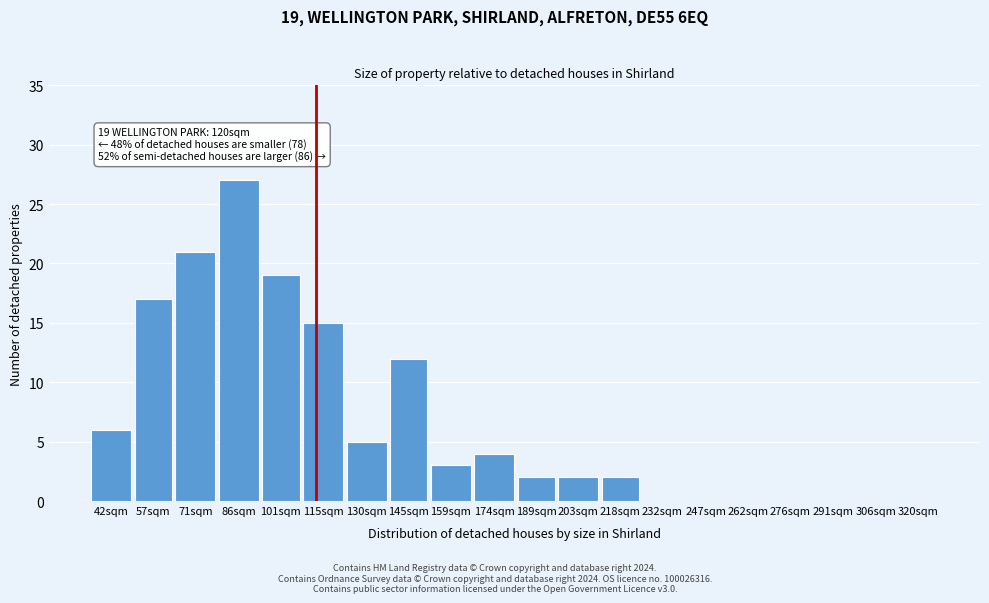

Reading left to right, list all the values displayed in this chart.

42sqm=6	57sqm=17	71sqm=21	86sqm=27	101sqm=19	115sqm=15	130sqm=5	145sqm=12	159sqm=3	174sqm=4	189sqm=2	203sqm=2	218sqm=2	232sqm=0	247sqm=0	262sqm=0	276sqm=0	291sqm=0	306sqm=0	320sqm=0